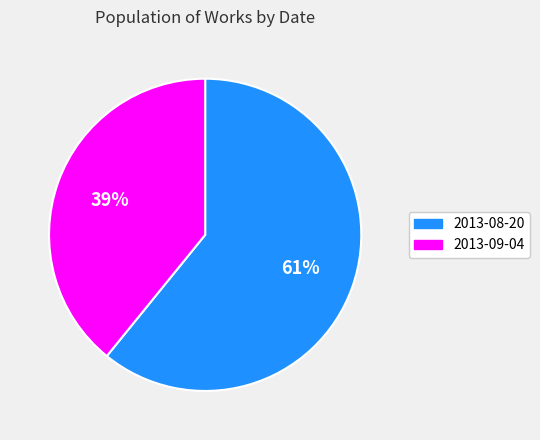

To the nearest percent, what percentage of the pie is 2013-08-20?

61%